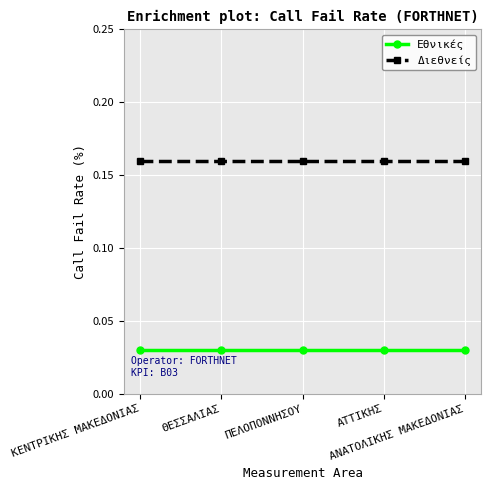

True or false: Εθνικές and Διεθνείς intersect in this chart.

False